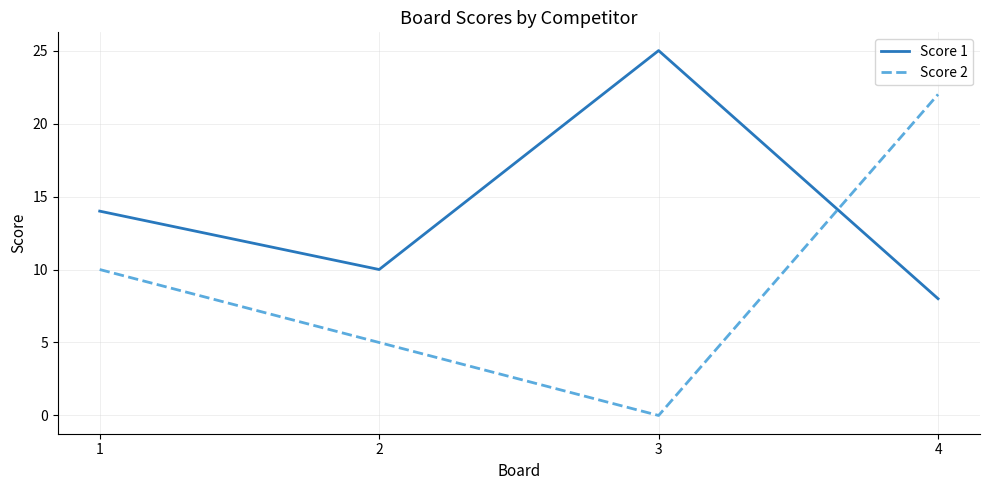

Between which two adjacent categories do Score 2 and Score 1 first intersect?

3 and 4